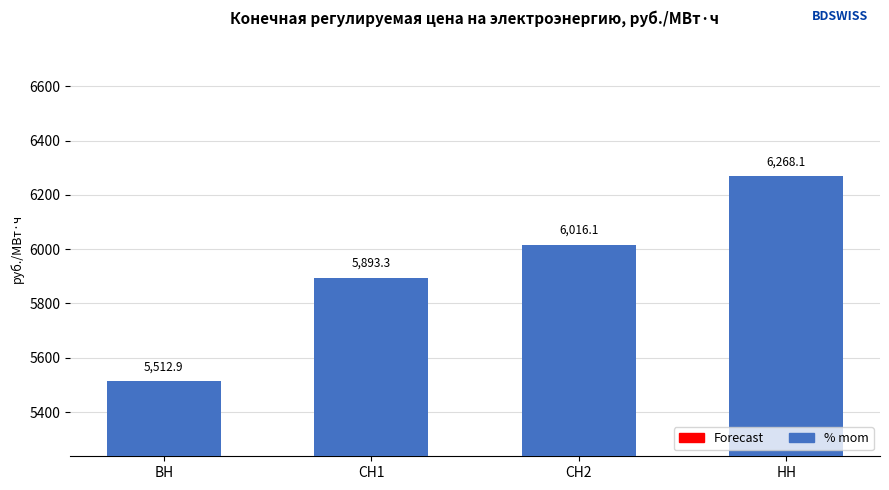

Approximately how many times larger is the value at СН1 compared to НН?

0.9